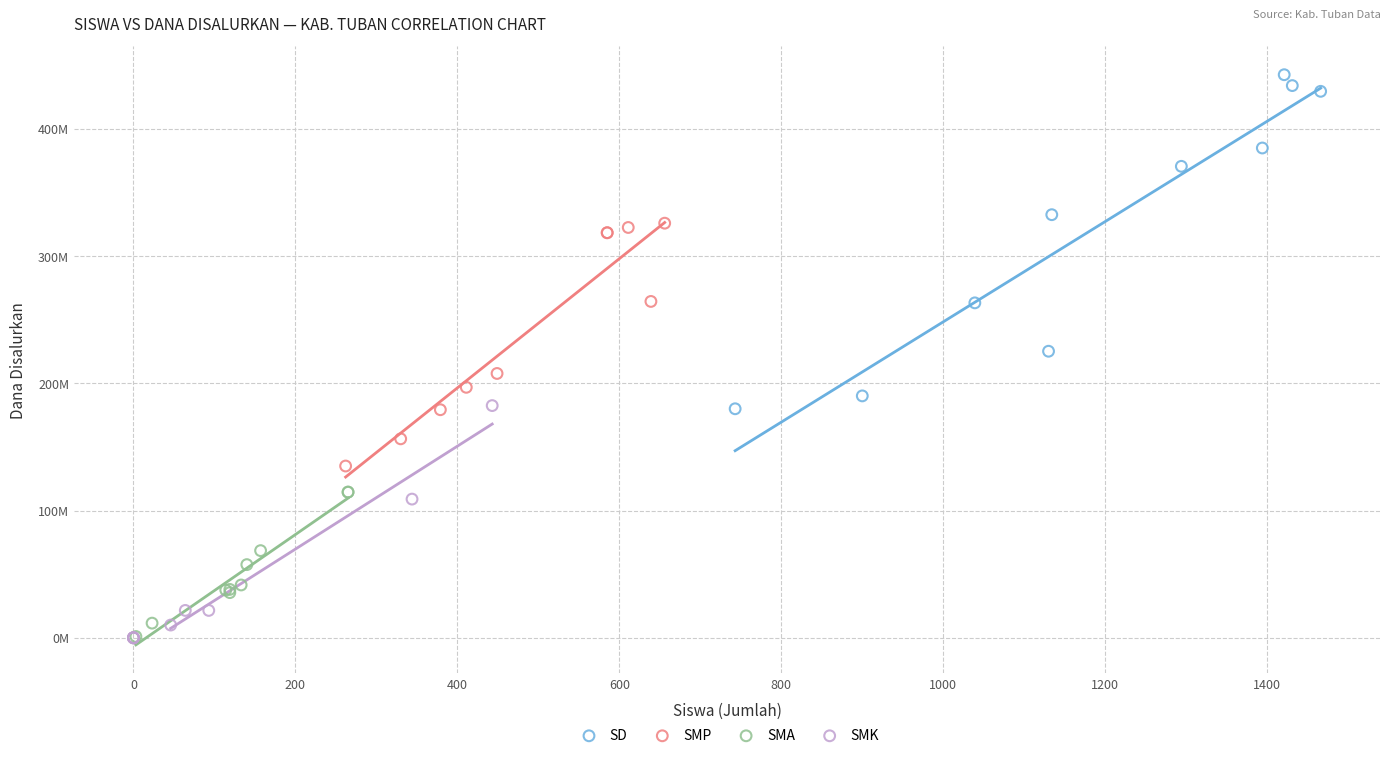

Which series has the largest Y range (max minus min)?

SD